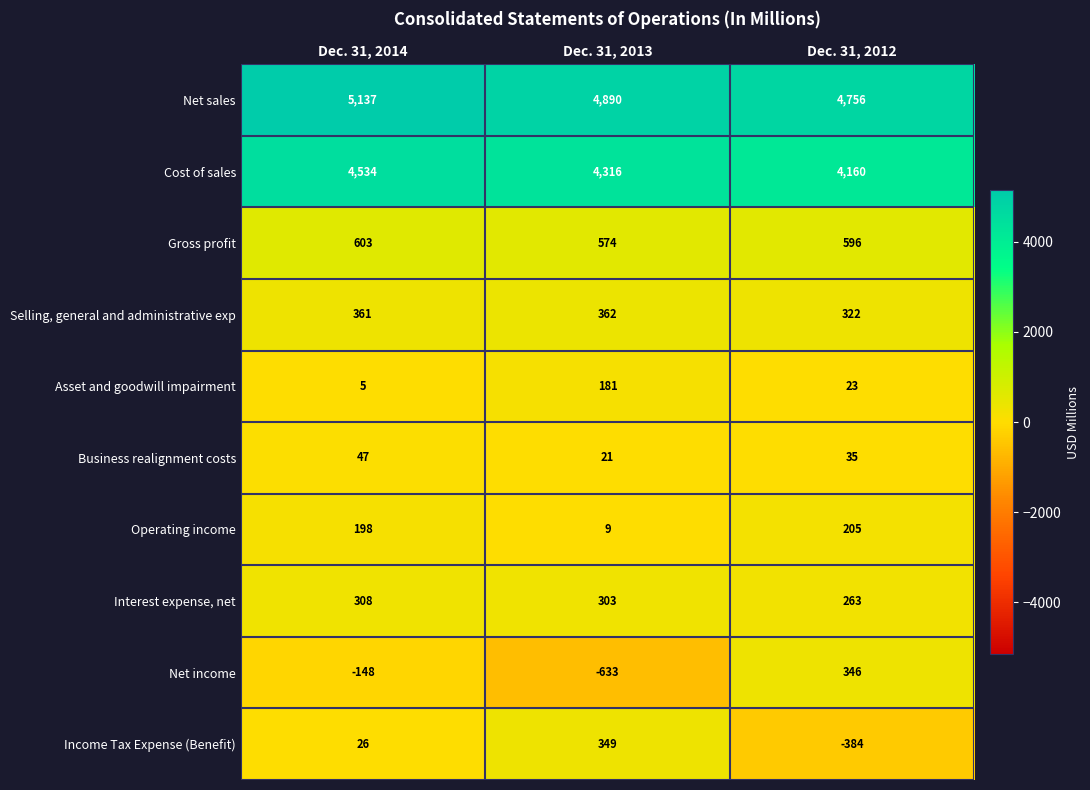

The value of Operating income at Dec. 31, 2014 is 198. True or false?

True